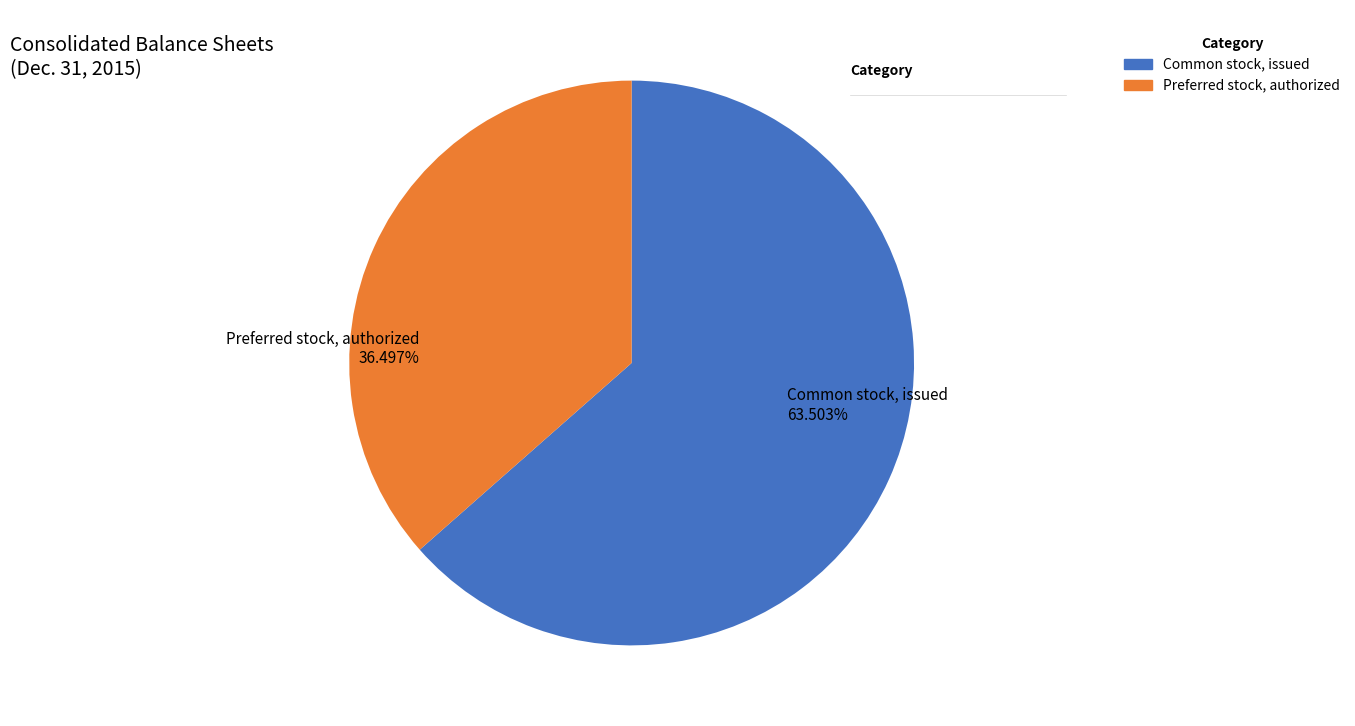

Rank the categories by value from lowest to highest.

Preferred stock, authorized, Common stock, issued